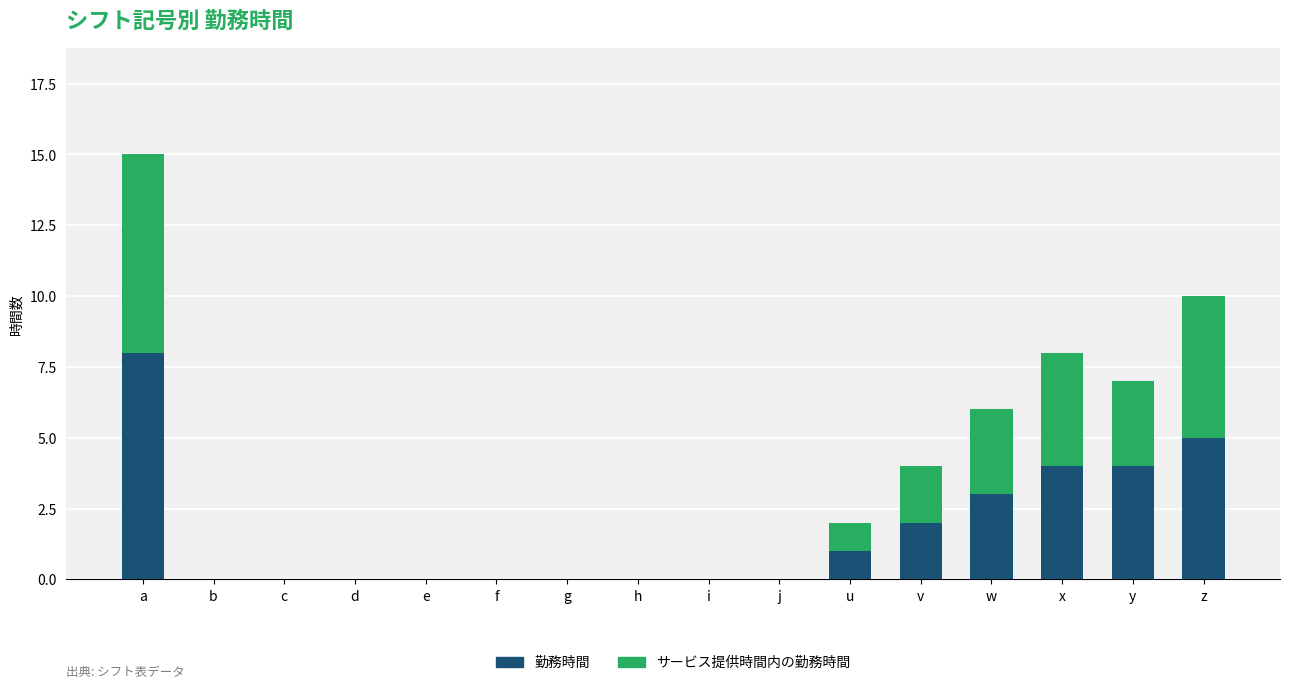

At which category is the sum across all series the highest?

a